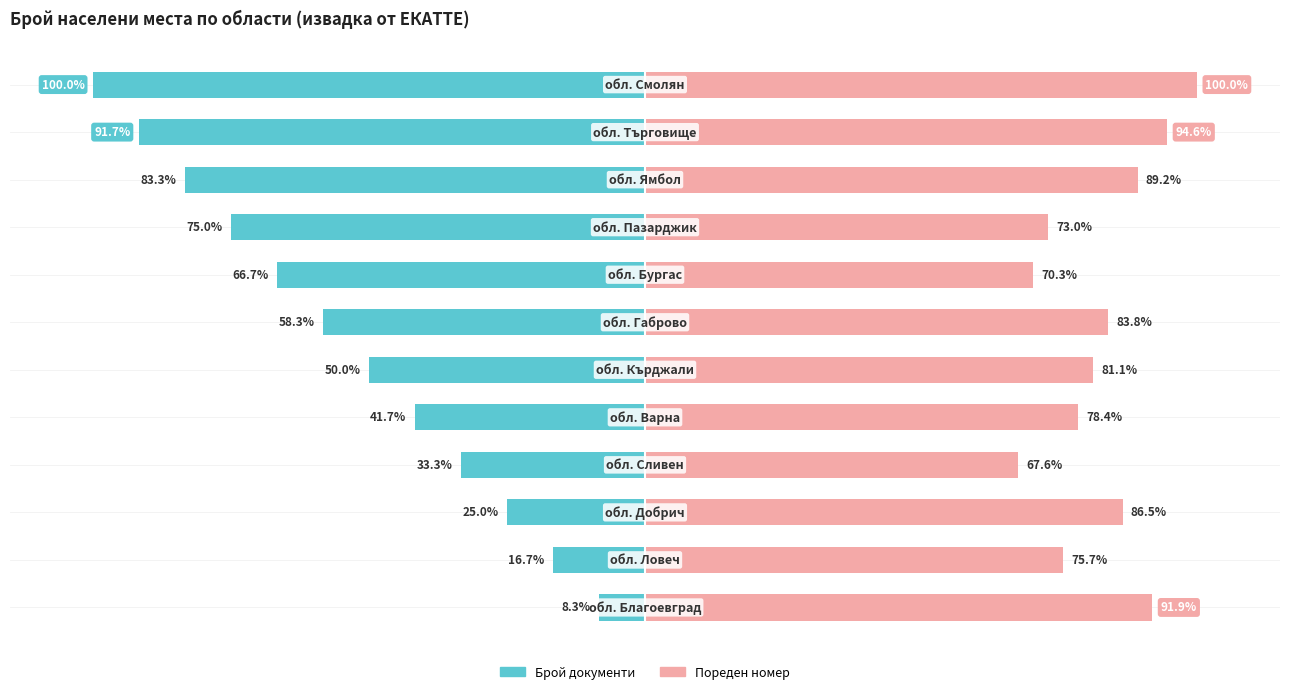

How many series are shown in this chart?

2